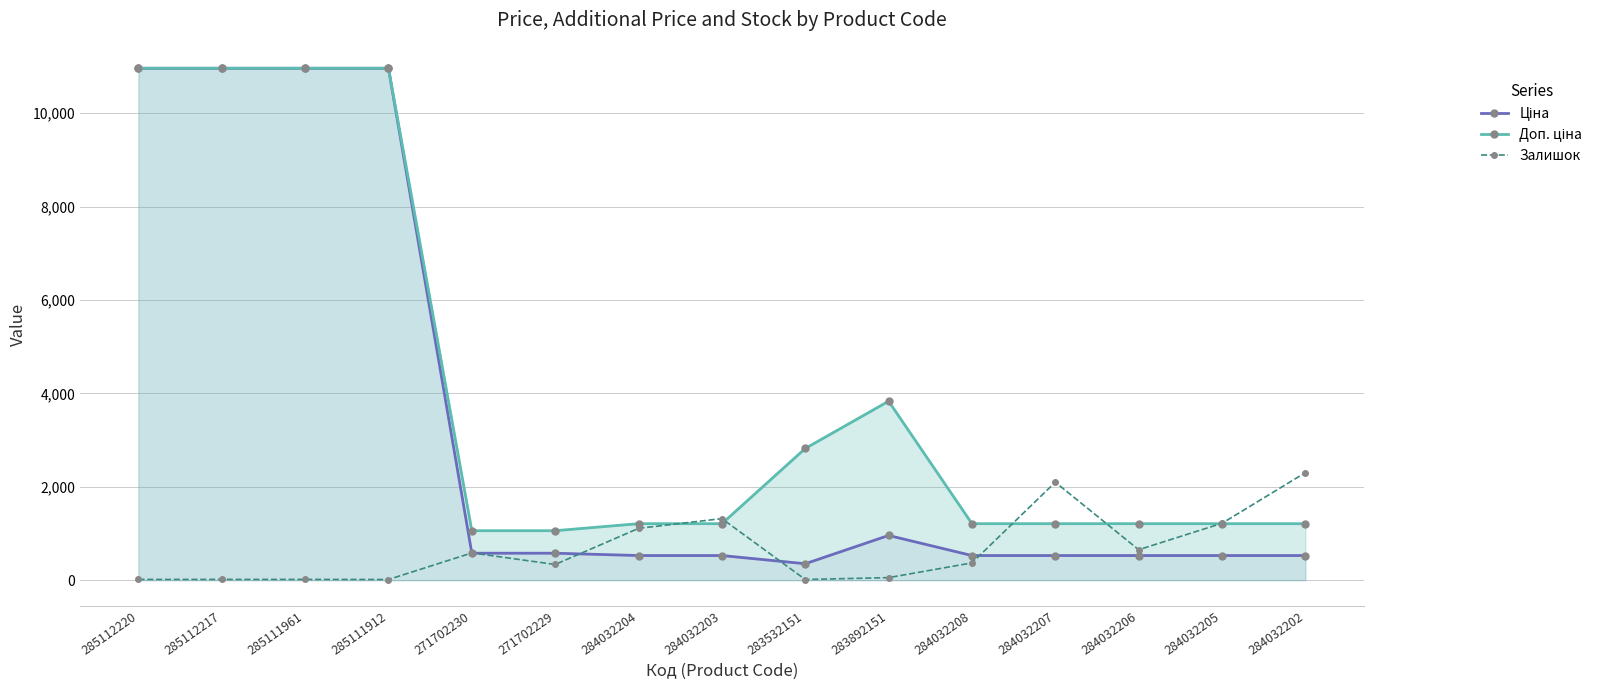

Rank the series at 271702230 from highest to lowest value.

Доп. ціна, Залишок, Ціна